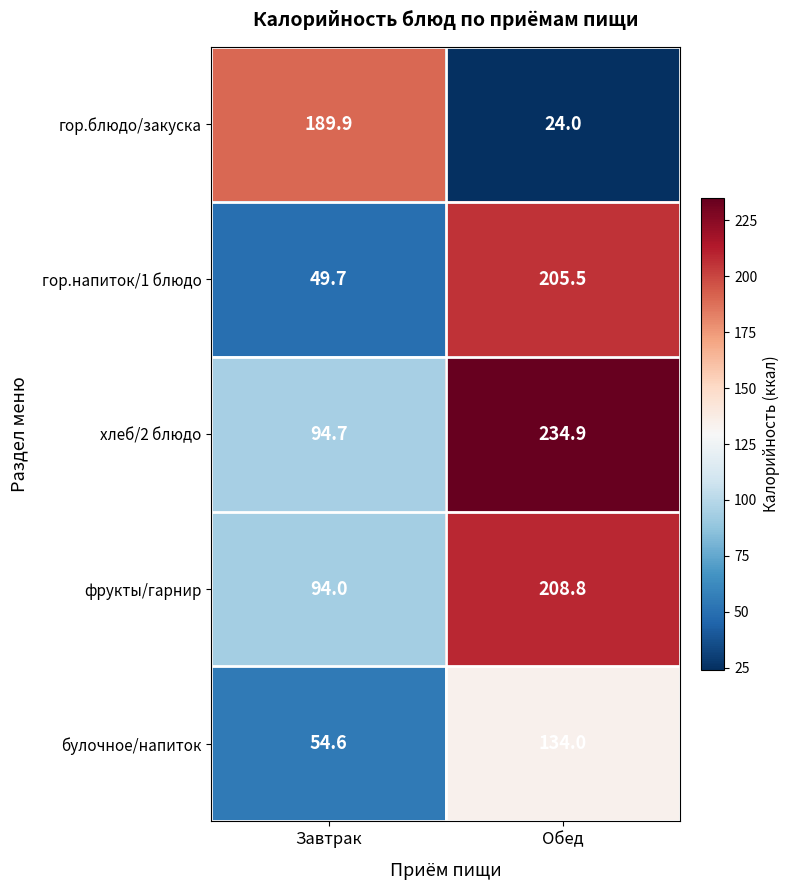

What is the smallest value displayed?

24.0